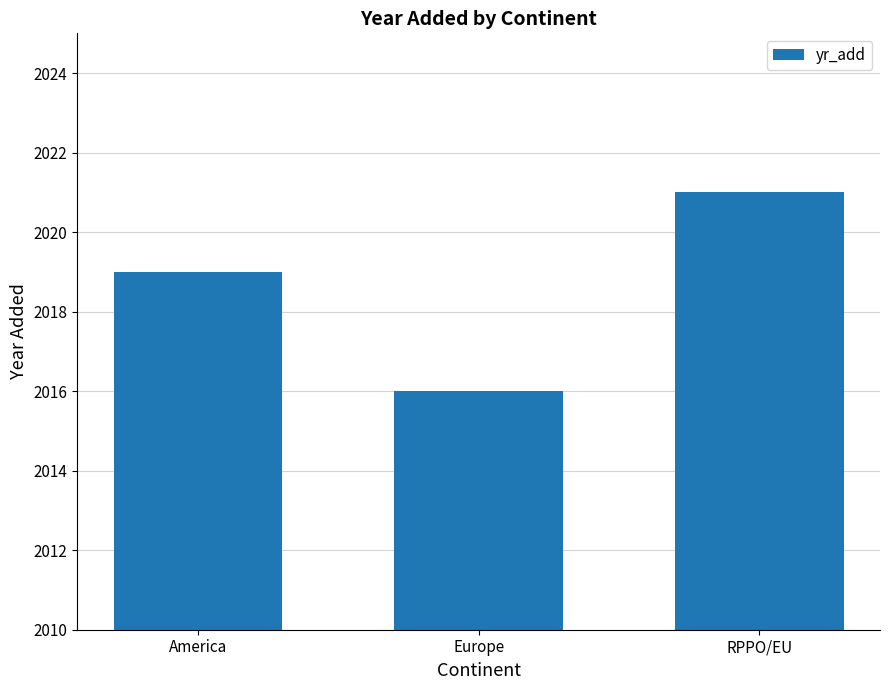

List the labels in order of value, smallest first.

Europe, America, RPPO/EU